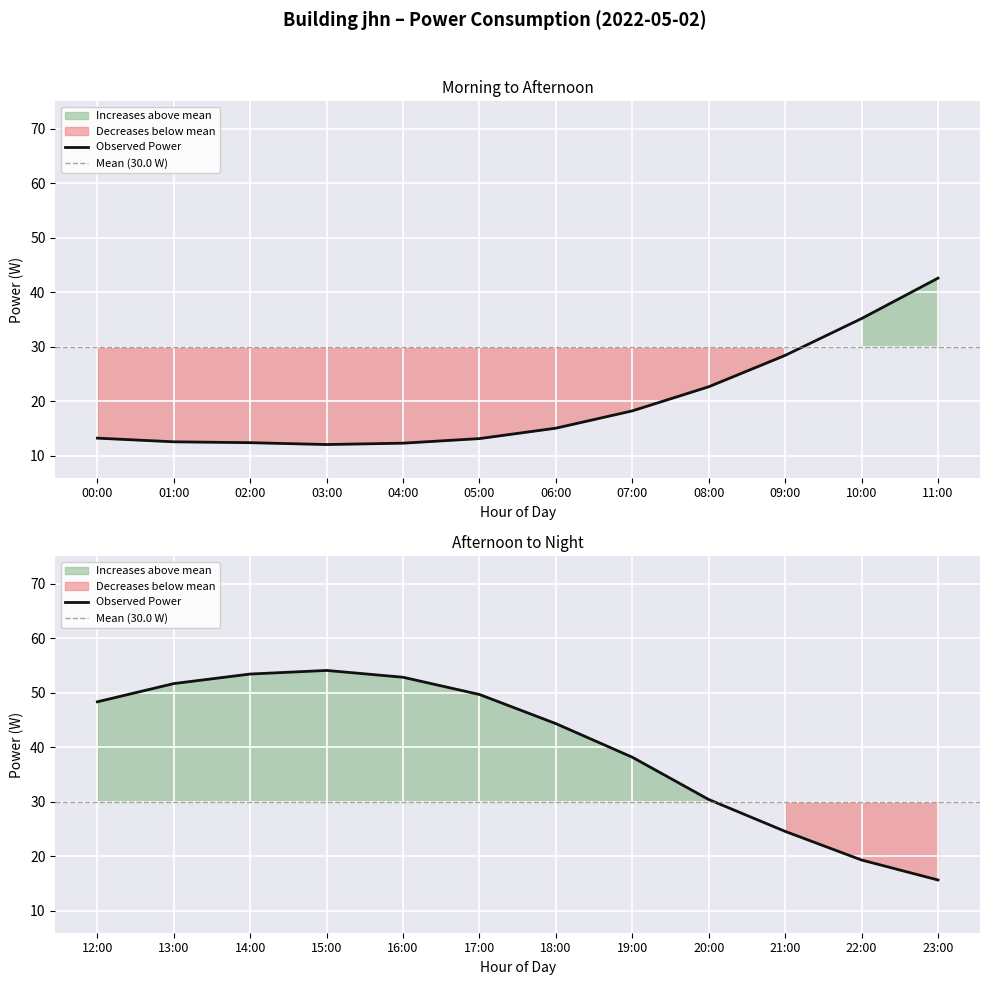

What is the value of the 9th point from the left?

22.7